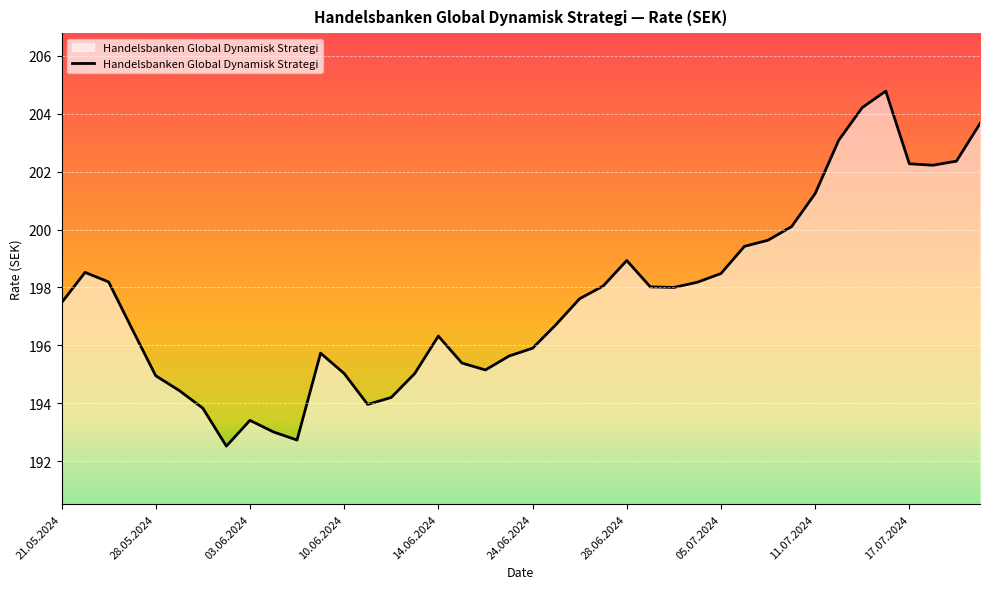

What is the maximum value shown in the chart?

204.8